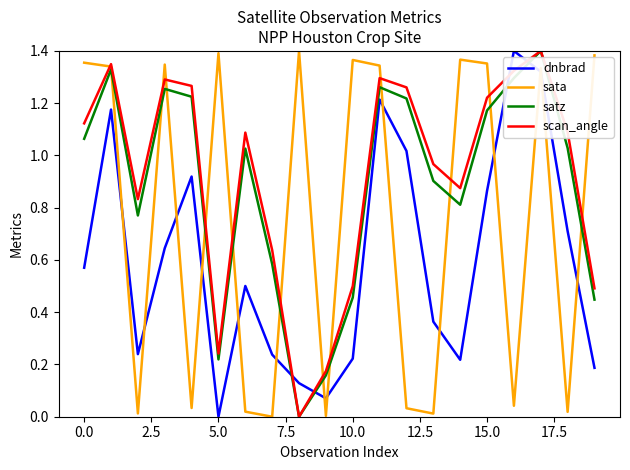

Which series ends up on top after the final intersection of sata and dnbrad?

sata